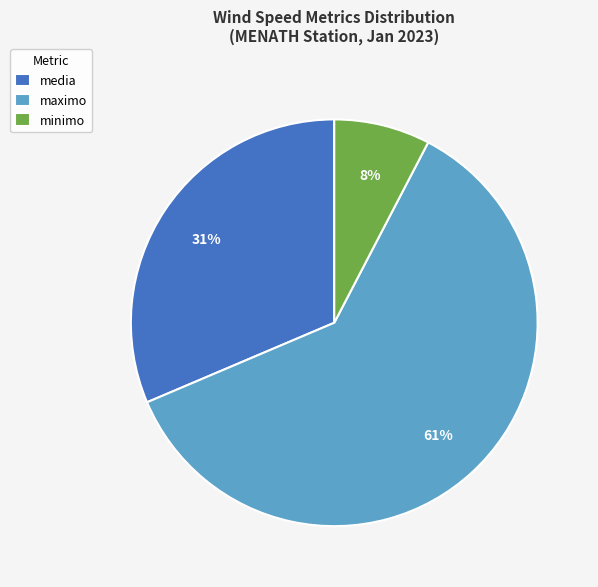

Which category has the smallest portion of the pie?

minimo